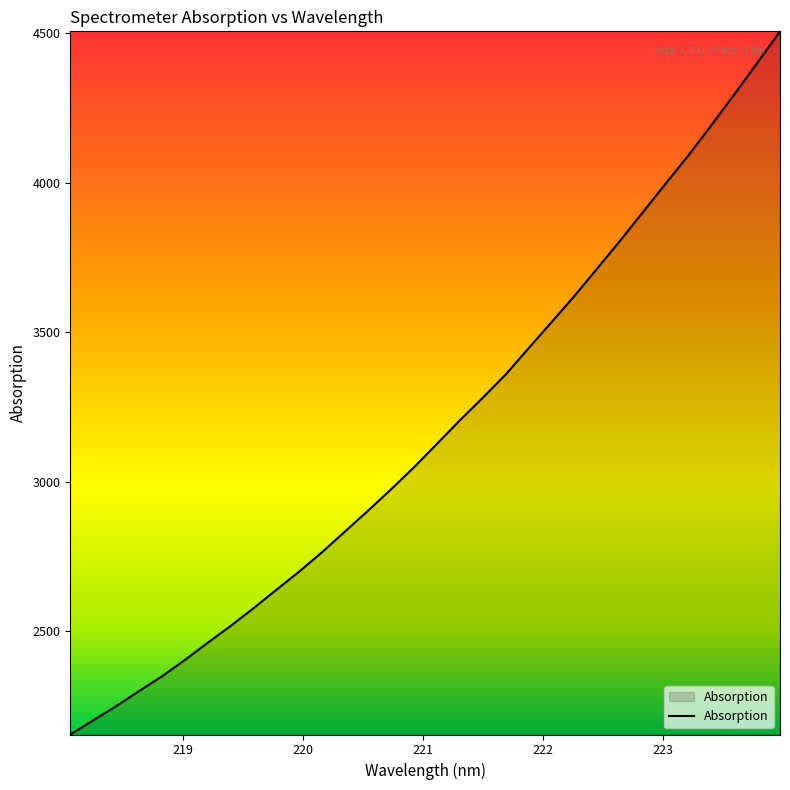

What is the difference between the maximum and minimum values?

2353.7